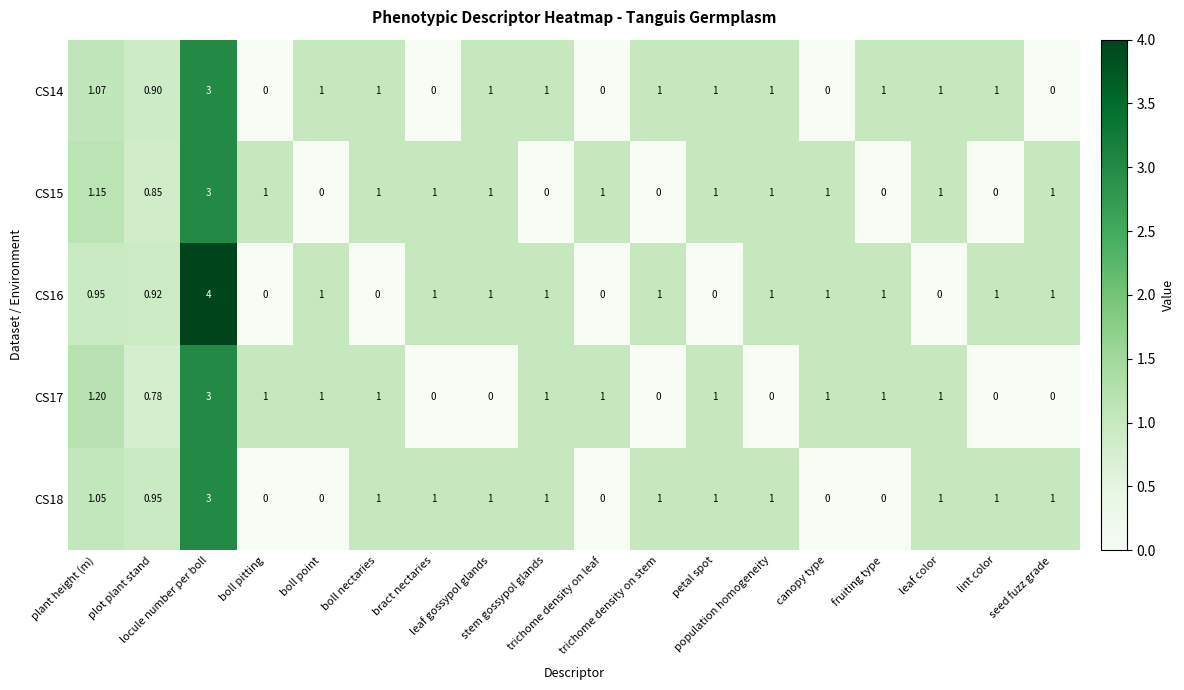

How many distinct data groups are displayed?

5